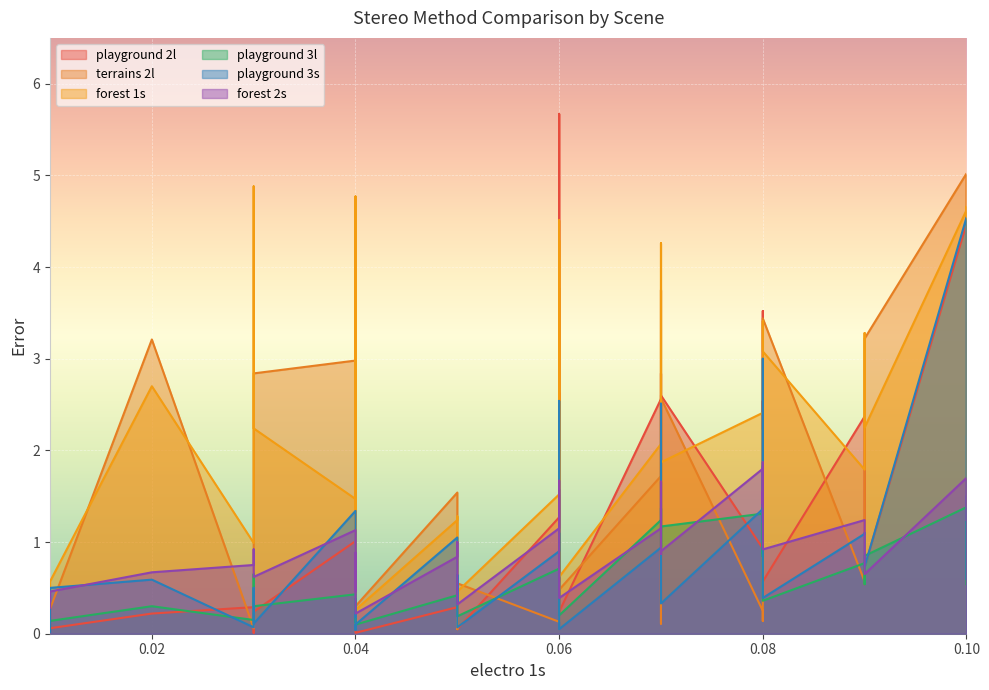

True or false: terrains 2l has more than 2 points higher than both neighbors.

True